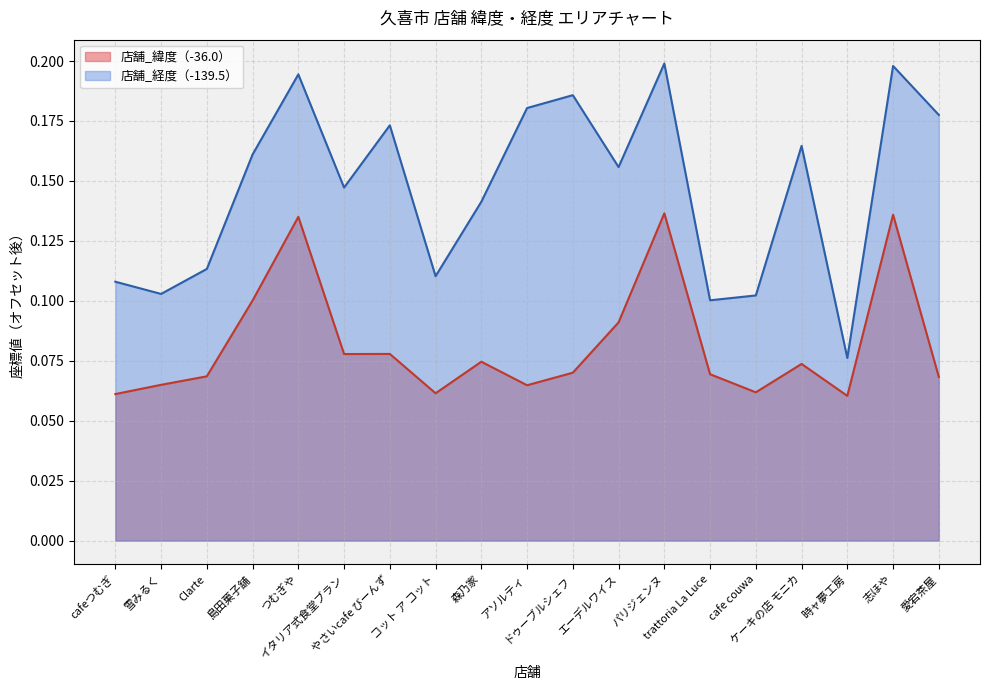

At which label is 店舗_経度 closest to 0?

時ャ夢工房